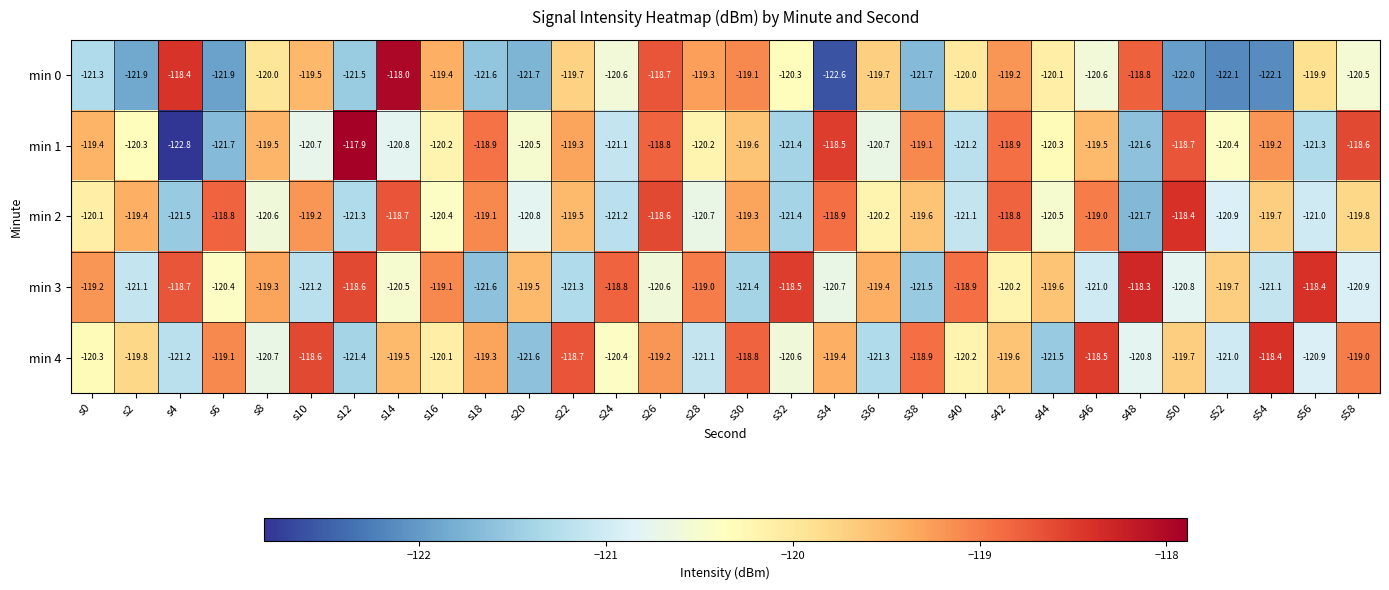

Rank the series at s40 from lowest to highest value.

min 1, min 2, min 4, min 0, min 3